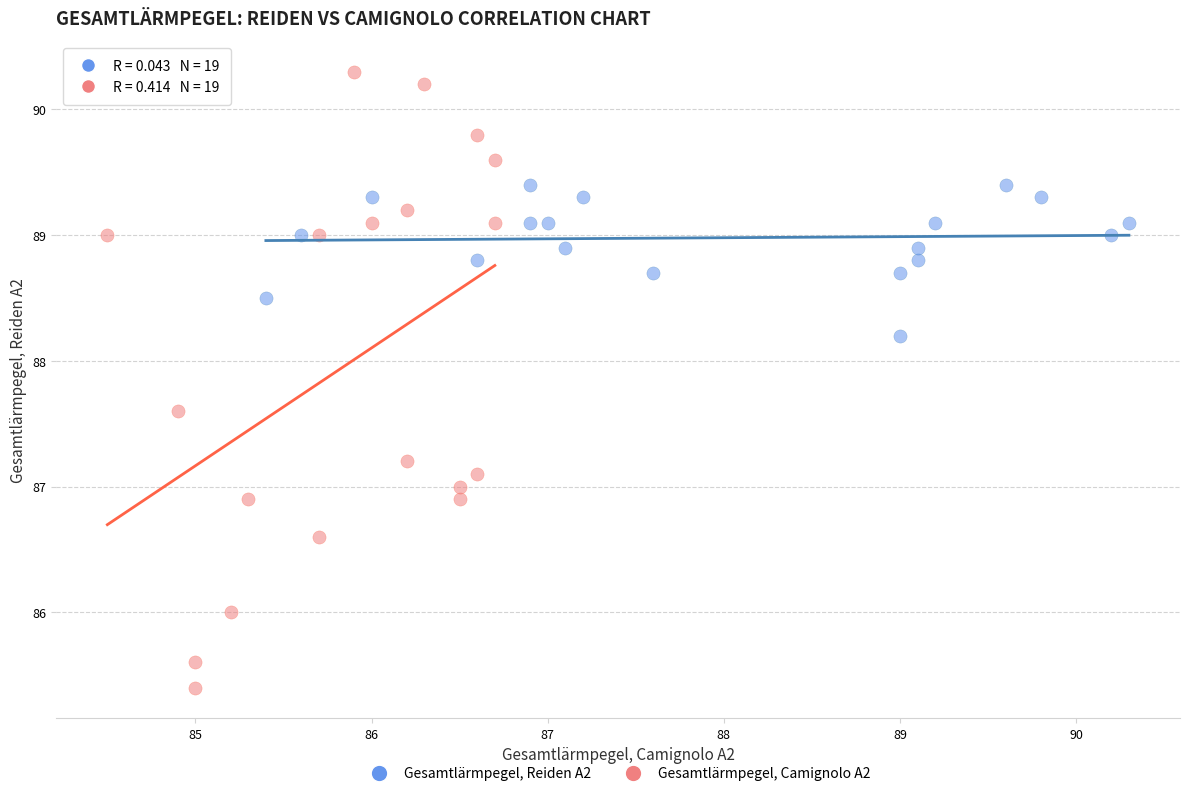

Which series contains the lowest Y value?

Gesamtlärmpegel, Camignolo A2